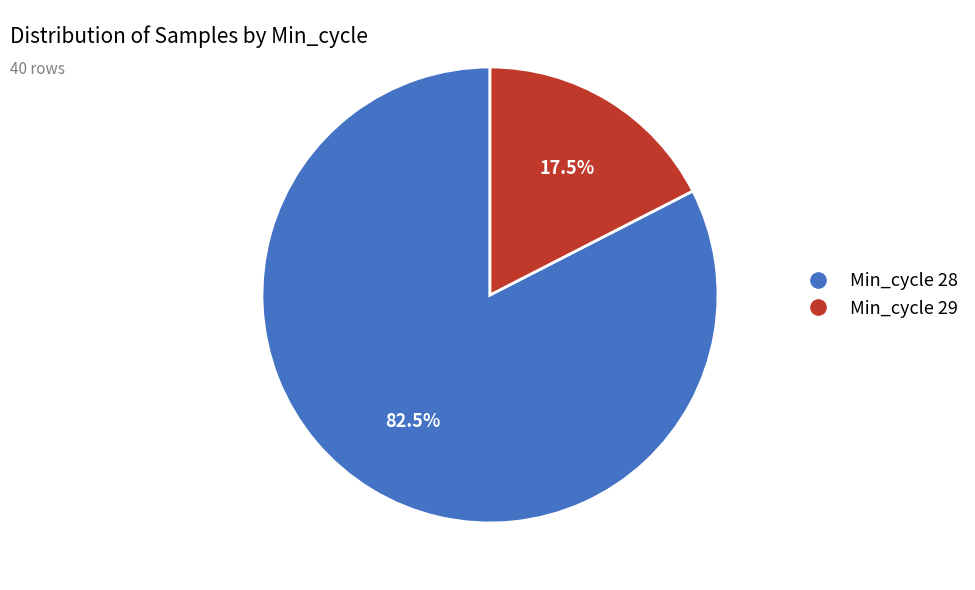

Count the number of slices in the pie.

2